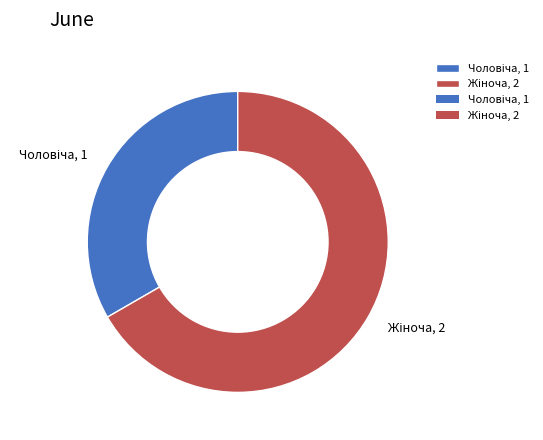

Is there any slice that represents more than half of the pie?

Yes